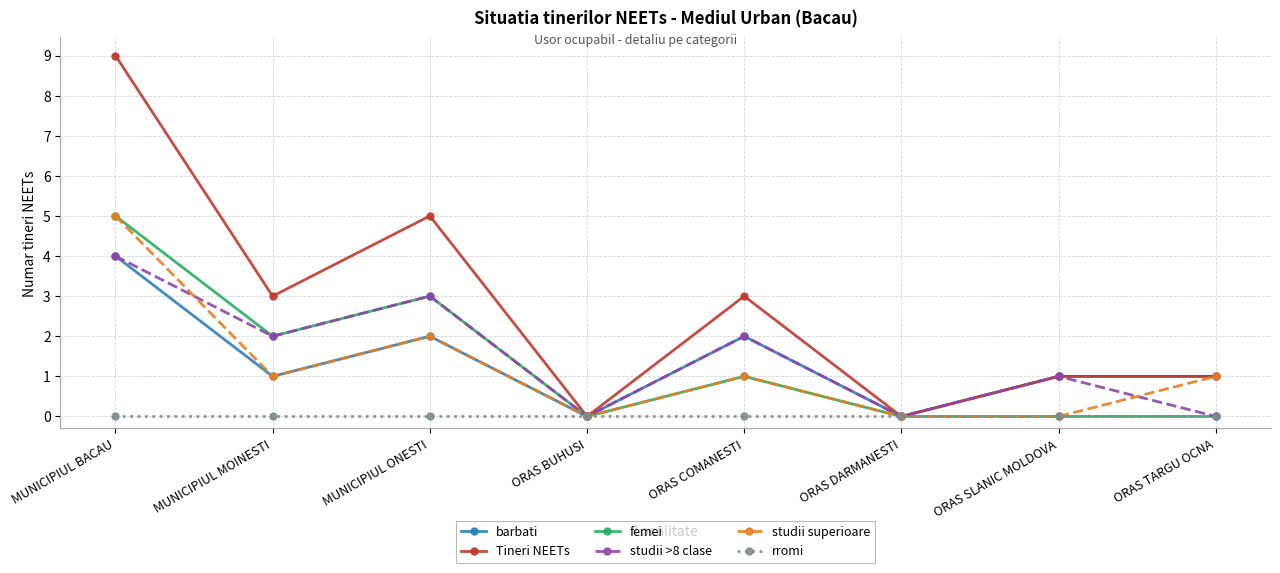

Which series has the widest spread of values?

Tineri NEETs